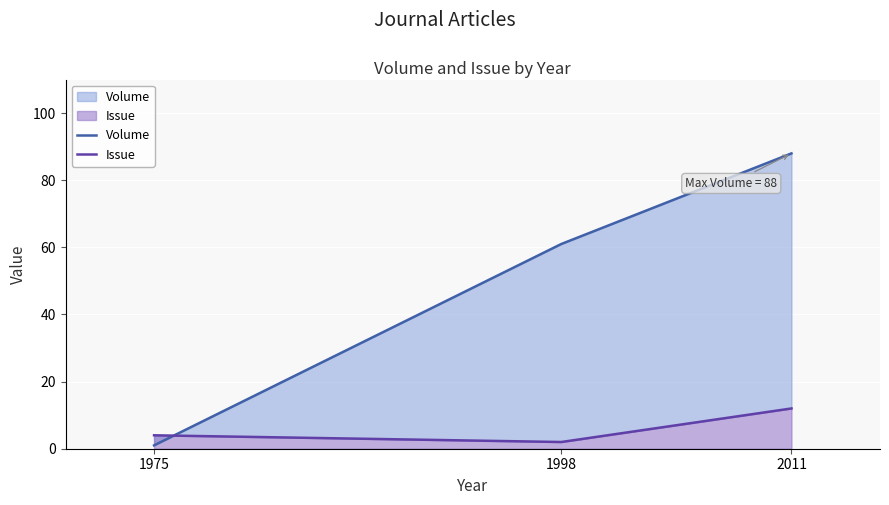

List the labels in order of Issue value, largest first.

2011, 1975, 1998